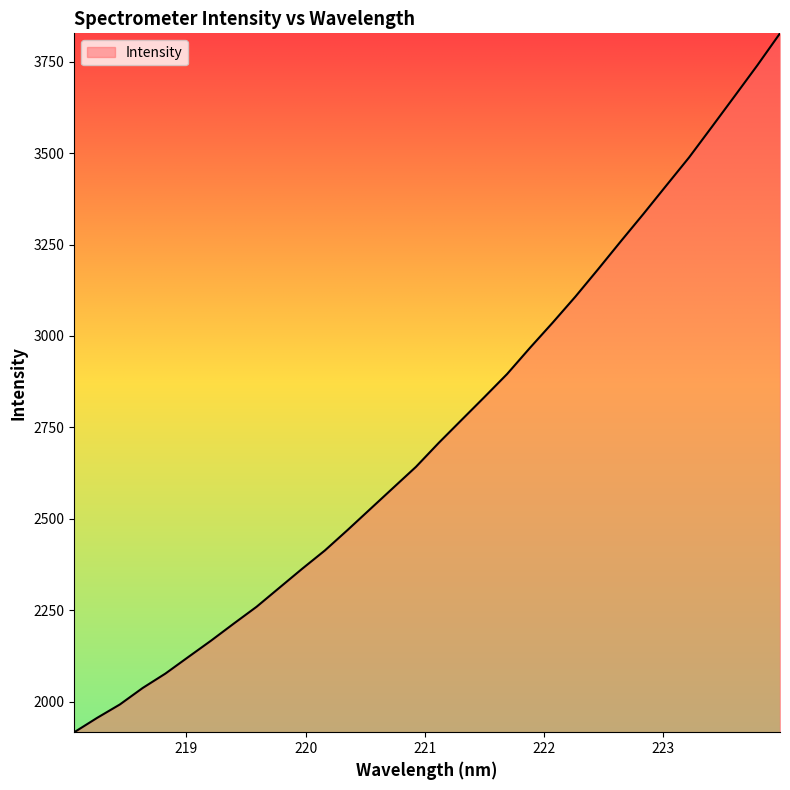

Does the chart display data point markers on the line(s)?

No